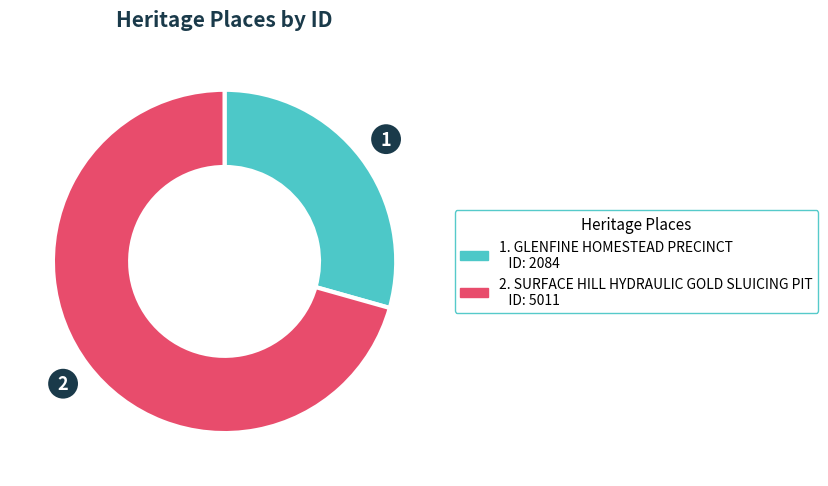

Is there a majority slice in this chart?

Yes